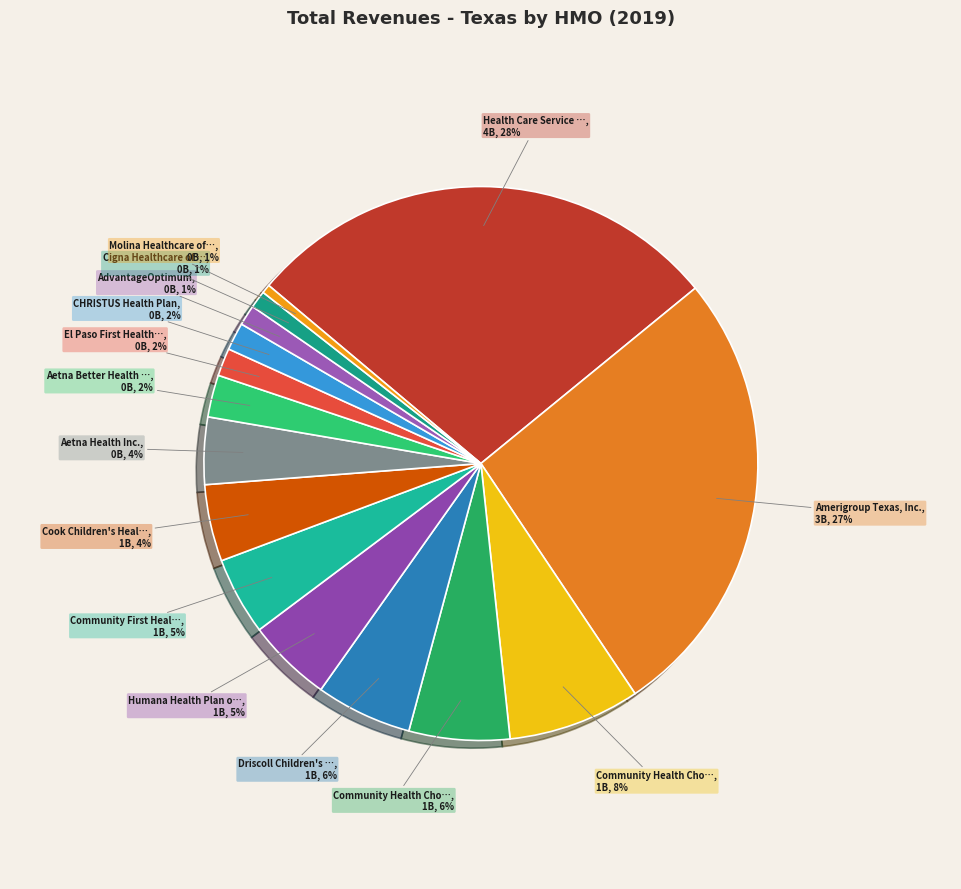

What is the smallest slice in the pie chart?

Molina Healthcare of Texas